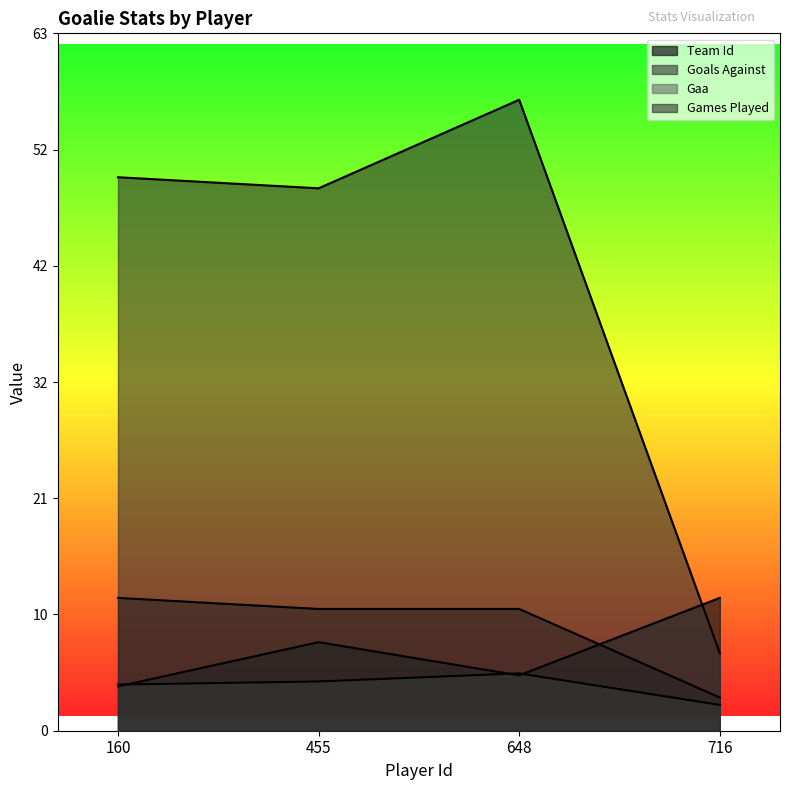

What is the spread (max minus min) of values at 716?

9.7